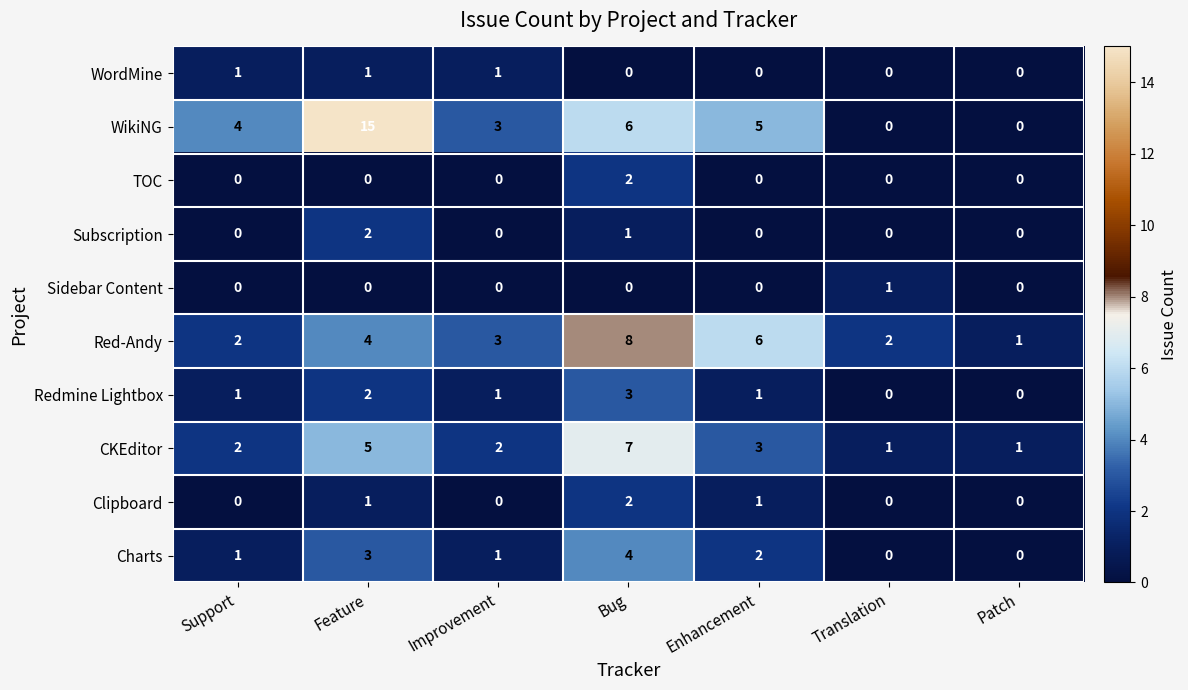

What is the difference between the second highest and minimum values in the CKEditor series?

4